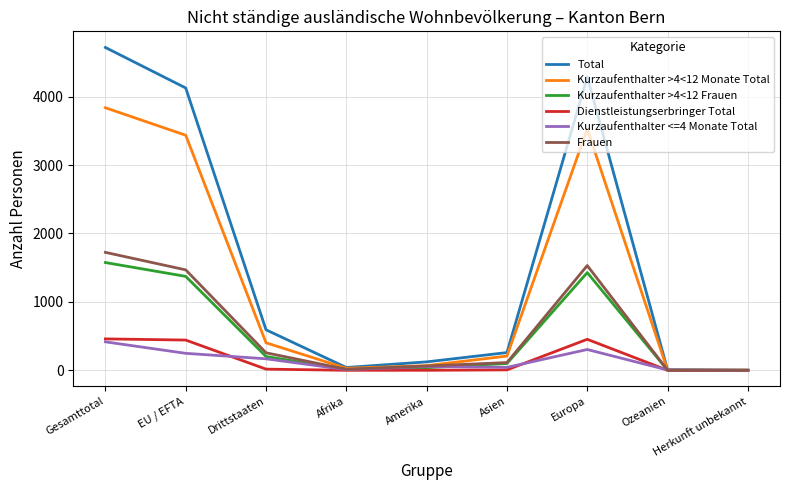

Which series changed the most between EU / EFTA and Ozeanien?

Total